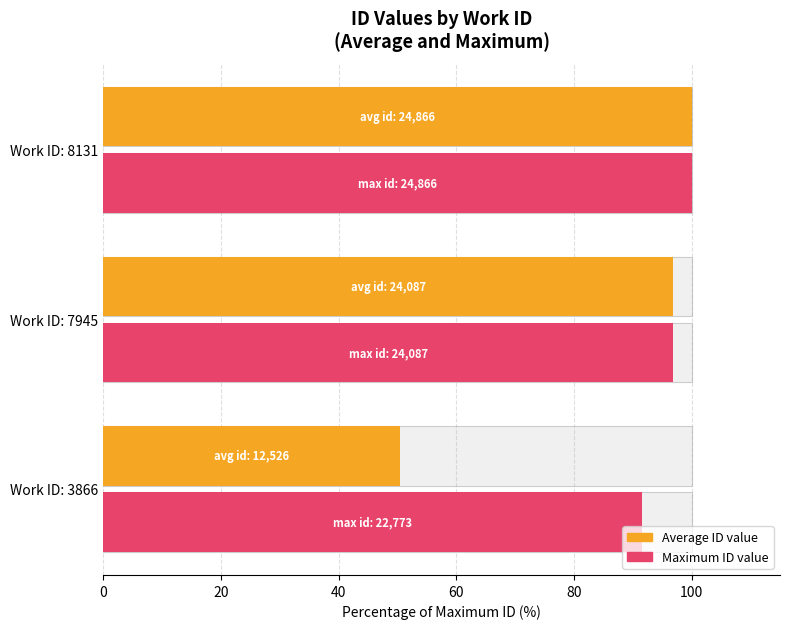

How many bars are there in each group?

2